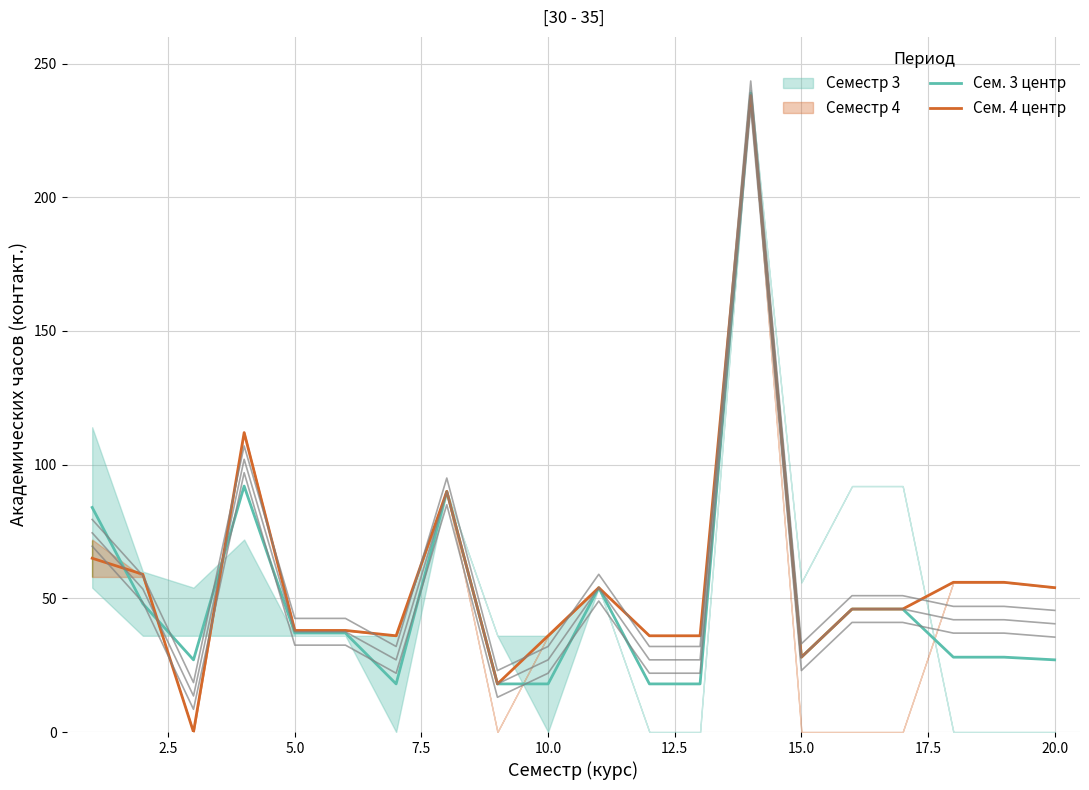

Reading right to left, transcribe all the data shown in this chart.

Сем. 3 центр: 27	28	28	46	46	28	239	18	18	54	18	18	90	18	37	37	92	27	48	84
Сем. 4 центр: 54	56	56	46	46	28	238	36	36	54	36	18	90	36	38	38	112	0	59	65